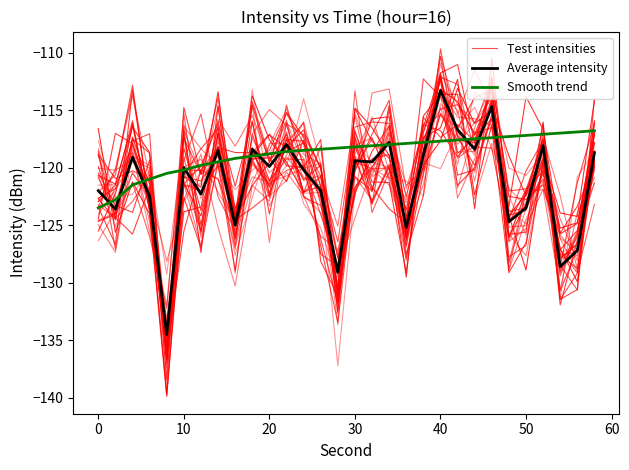

How many lines are shown in the chart?

3